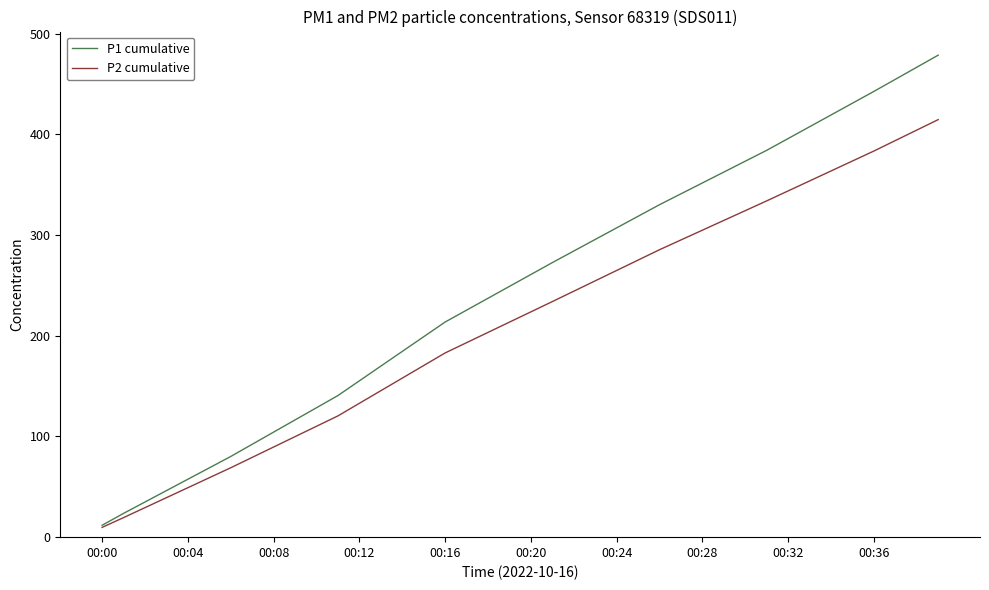

List the series in order of their peak value, lowest first.

P2 cumulative, P1 cumulative